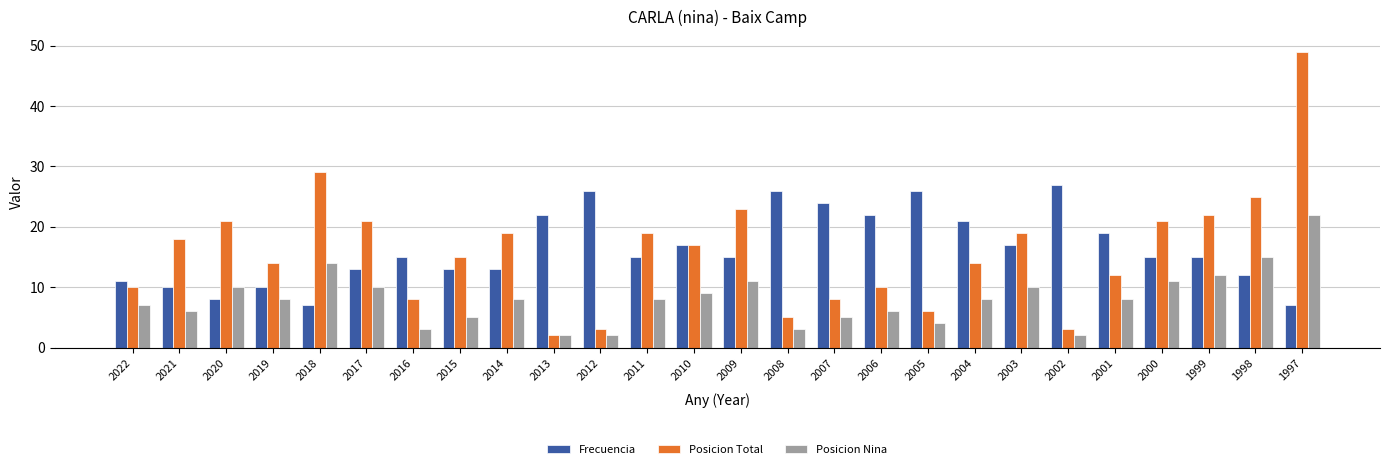

At 1997, list the series in order from largest to smallest.

Posicion Total, Posicion Nina, Frecuencia